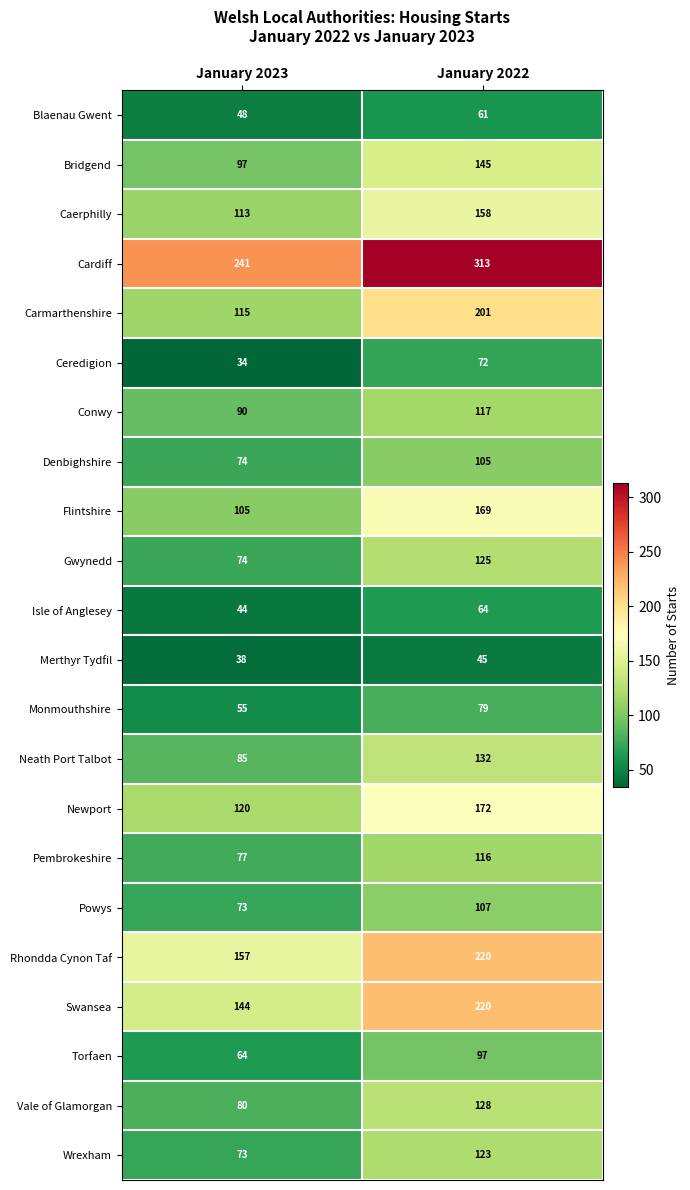

Which series changed the most between January 2023 and January 2022?

Carmarthenshire